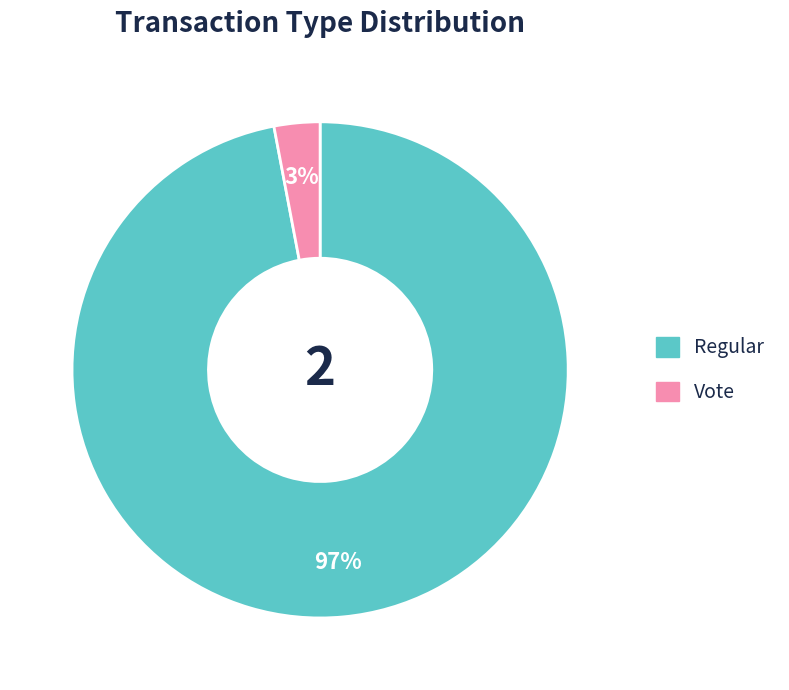

Is the sum of Vote and Regular greater than half?

Yes